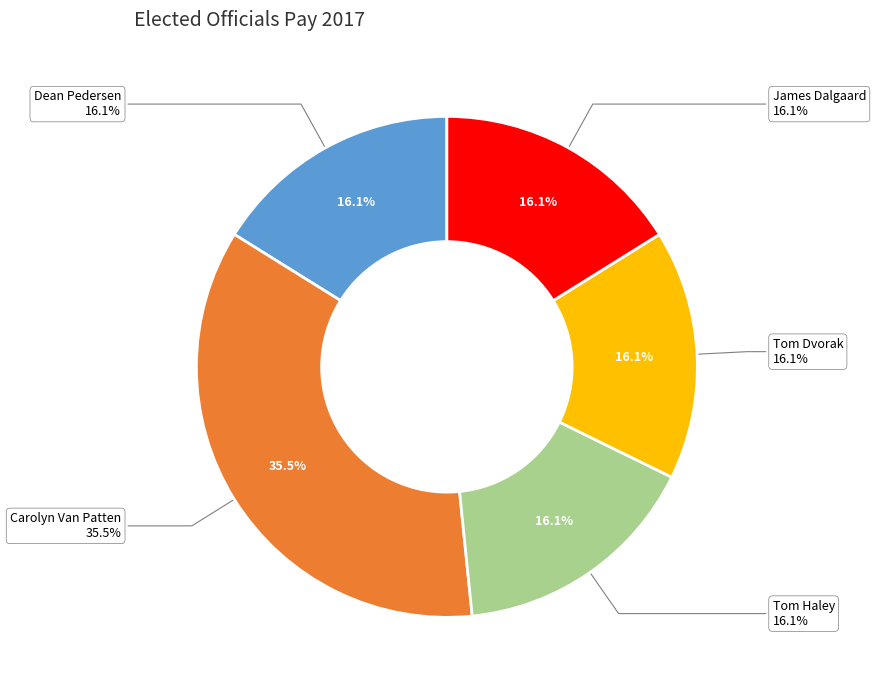

Rank the categories by value from highest to lowest.

Carolyn Van Patten, Dean Pedersen, Tom Haley, Tom Dvorak, James Dalgaard